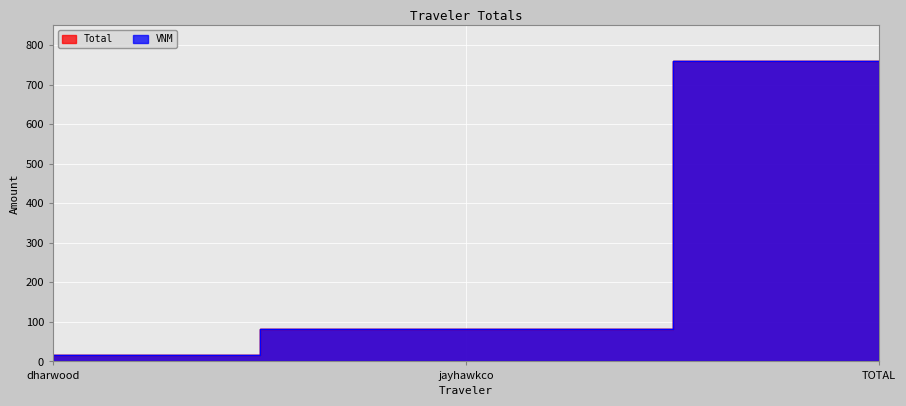

How many lines are shown in the chart?

2